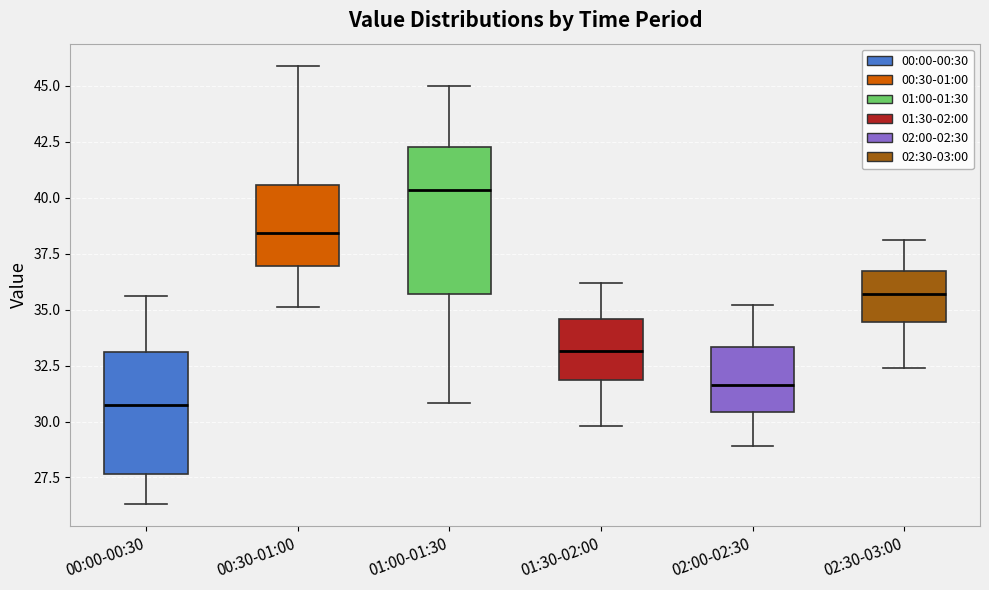

Reading left to right, transcribe this box plot: for each box, give where its median line is, the range the box spans, and where its two whiskers end, as read against the y-axis. The values are not printed on the chart, so give them approximately, as read against the axis.

00:00-00:30: median 30.5, box 27.5 to 33.0, whiskers 26.5 to 35.5
00:30-01:00: median 38.5, box 37.0 to 40.5, whiskers 35.0 to 46.0
01:00-01:30: median 40.5, box 35.5 to 42.0, whiskers 31.0 to 45.0
01:30-02:00: median 33.0, box 32.0 to 34.5, whiskers 30.0 to 36.0
02:00-02:30: median 31.5, box 30.5 to 33.5, whiskers 29.0 to 35.0
02:30-03:00: median 35.5, box 34.5 to 36.5, whiskers 32.5 to 38.0